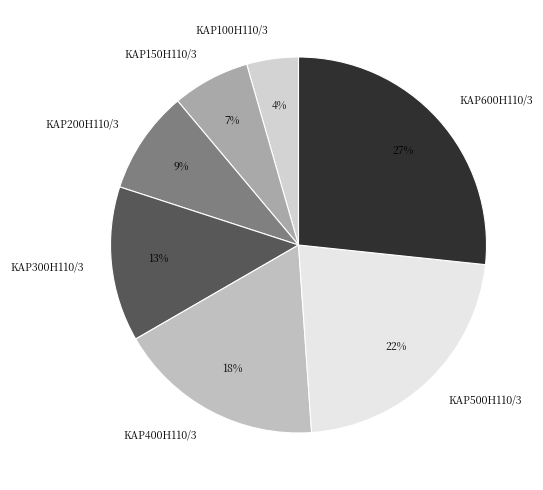

Is KAP300H110/3 the majority of the pie?

No